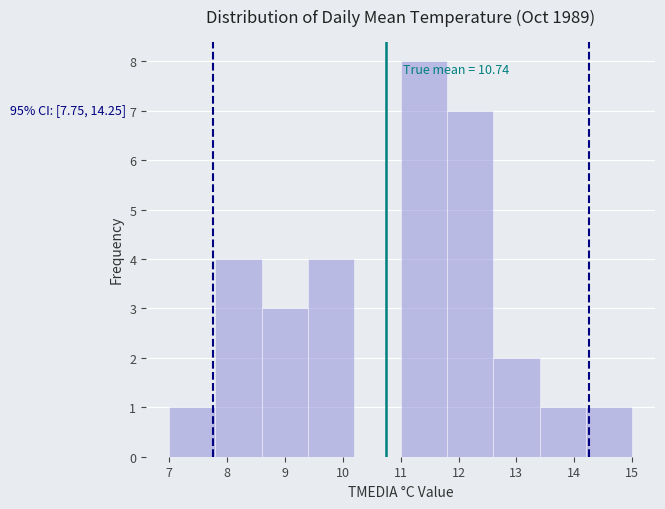

Which range on the x-axis has the tallest bar?

11.0 to 11.8